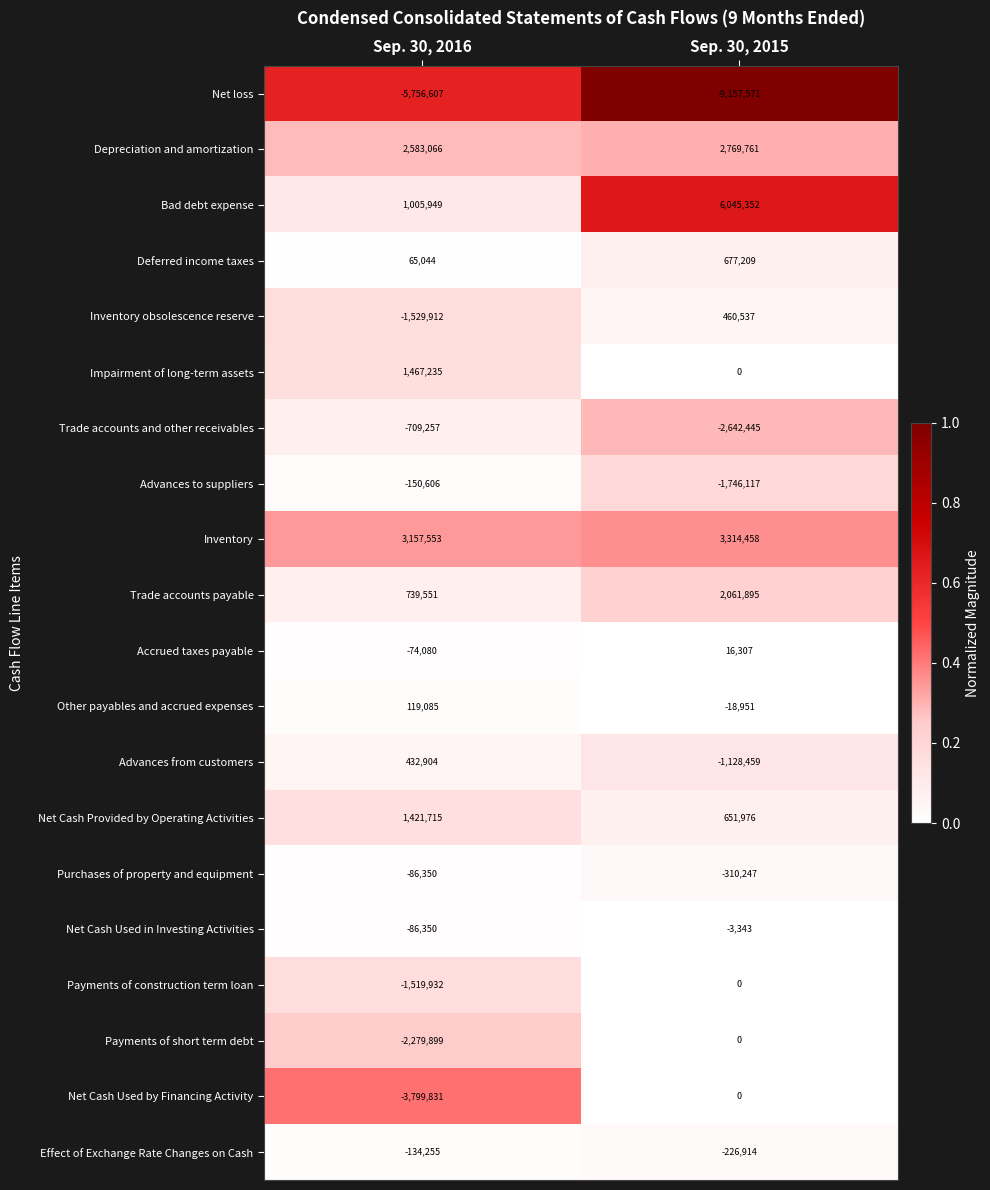

How many distinct data groups are displayed?

20